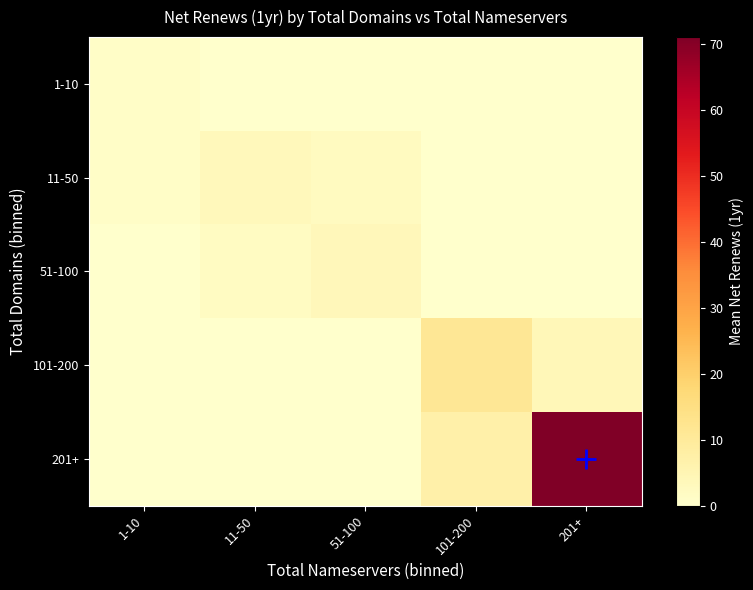

Which series has the widest spread of values?

201+